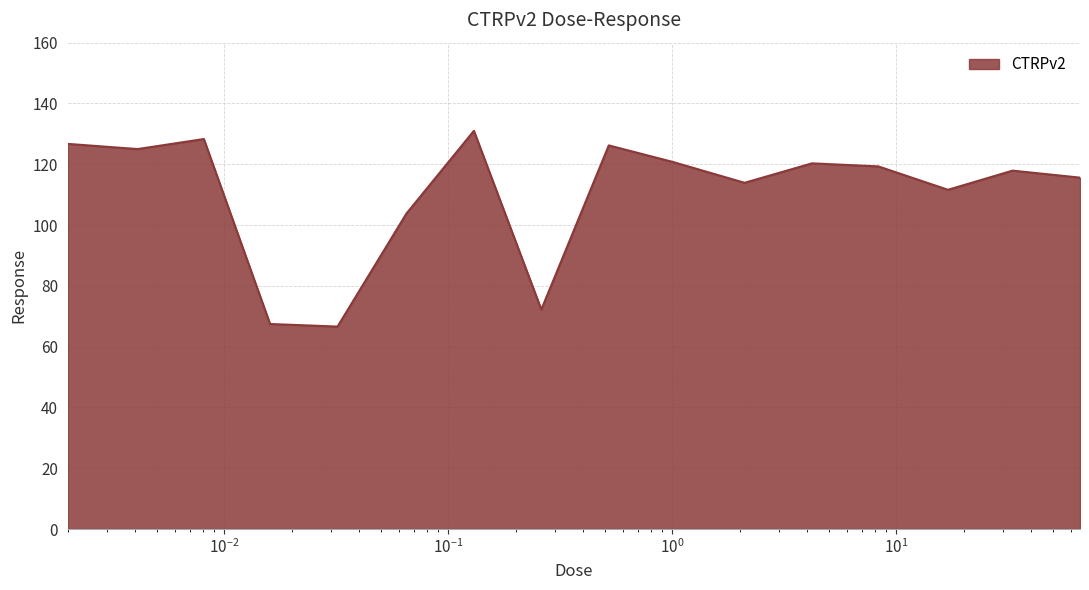

What is the smallest value displayed?

66.6